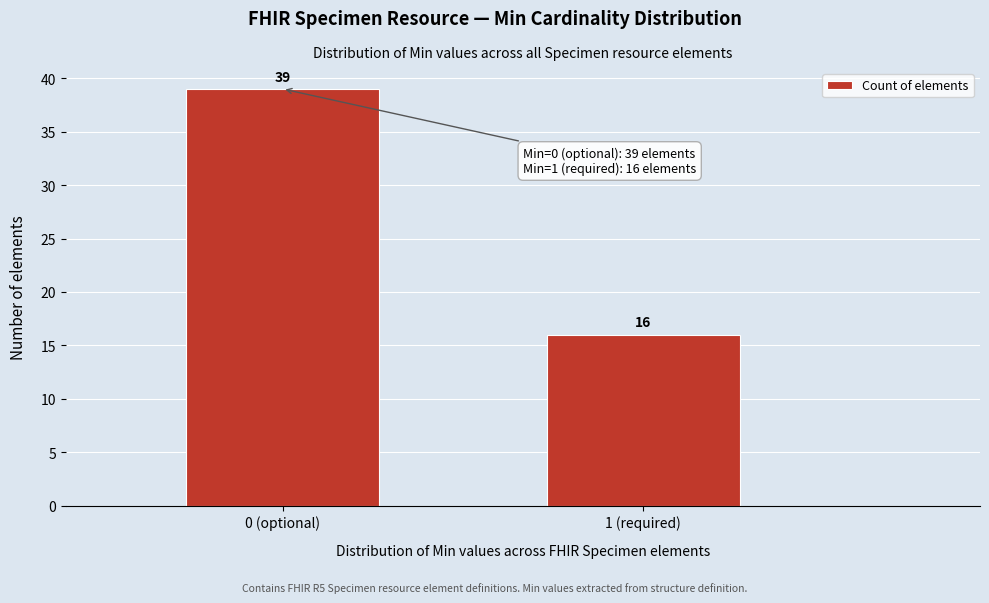

Reading right to left, transcribe all the data shown in this chart.

16	39